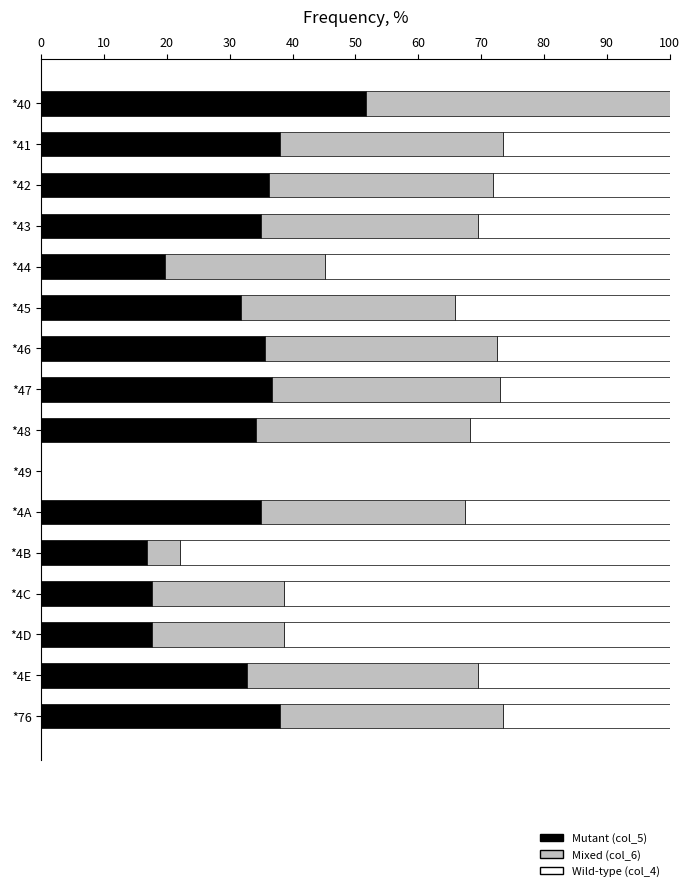

How many categories are shown in the chart?

15